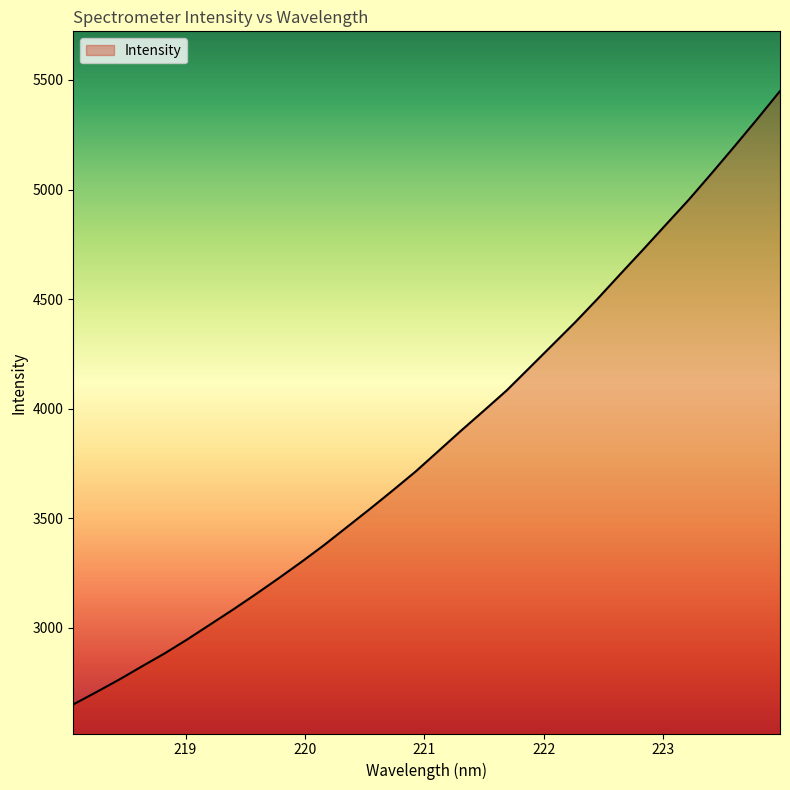

What is the average value?

3862.9